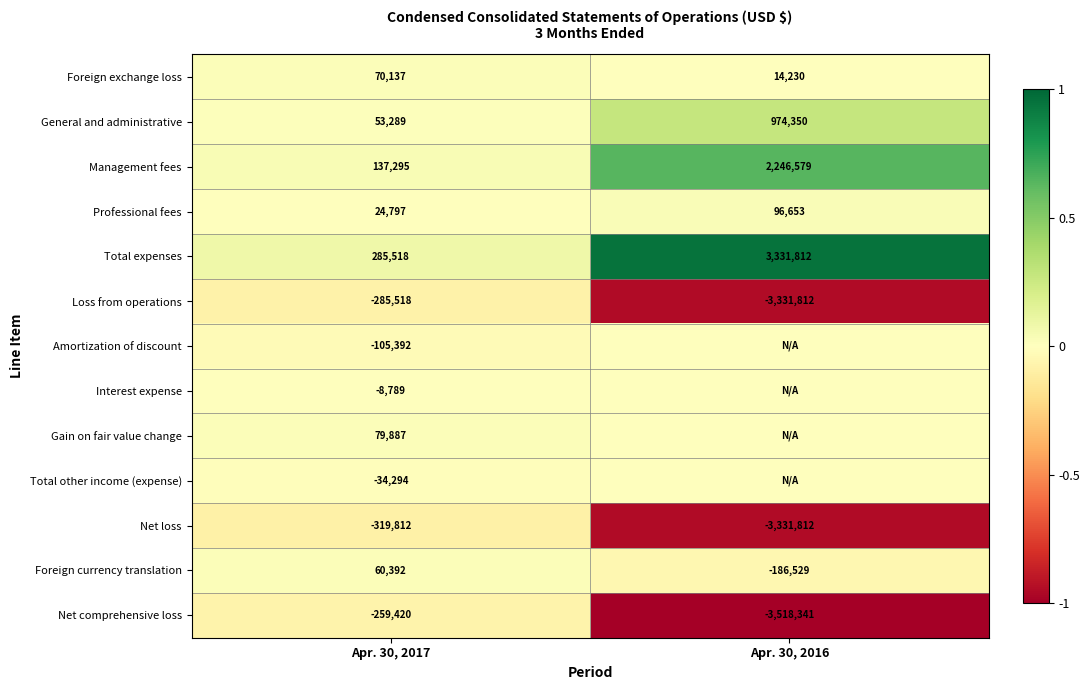

Between Apr. 30, 2017 and Apr. 30, 2016, which is larger?

Apr. 30, 2017